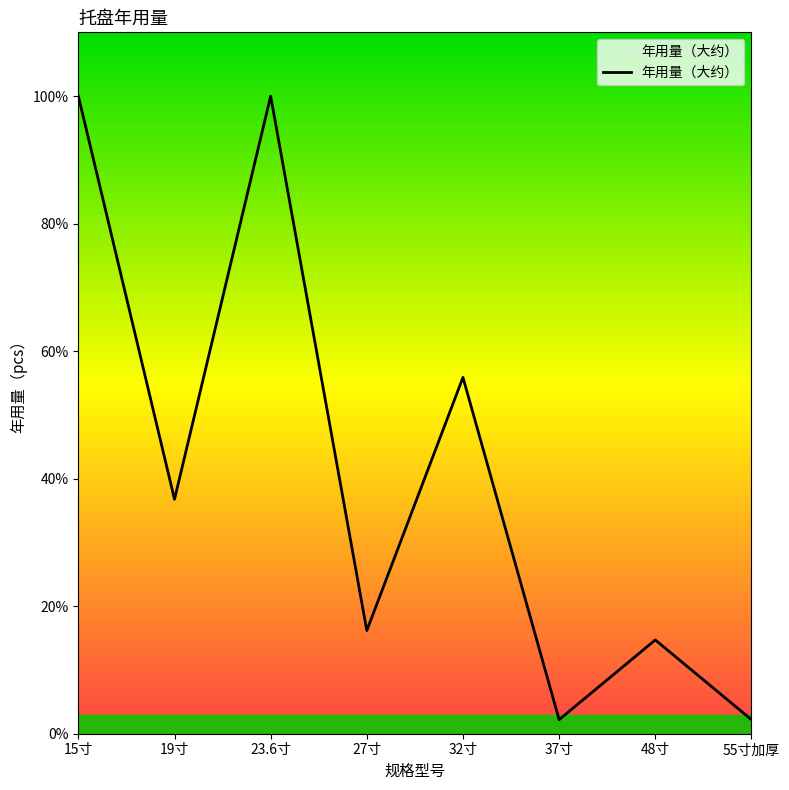

Does the chart have visible grid lines?

No